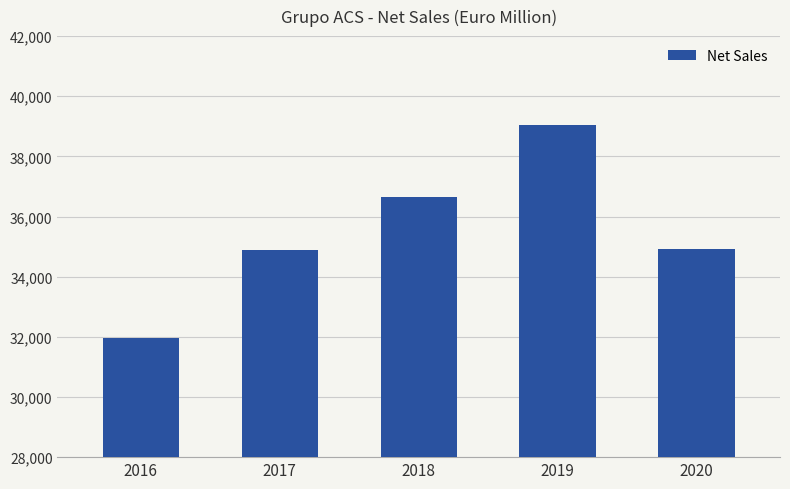

Approximately how many times larger is the value at 2018 compared to 2016?

1.1